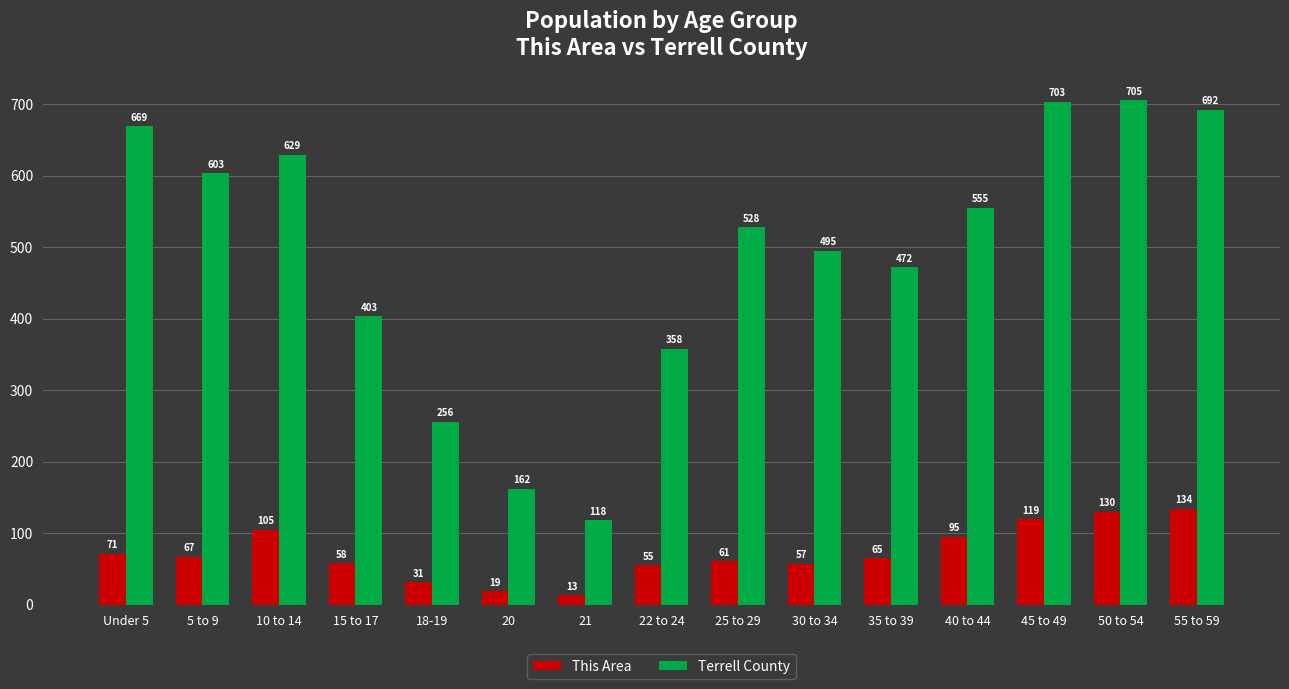

What are all the series names shown in the legend?

This Area, Terrell County